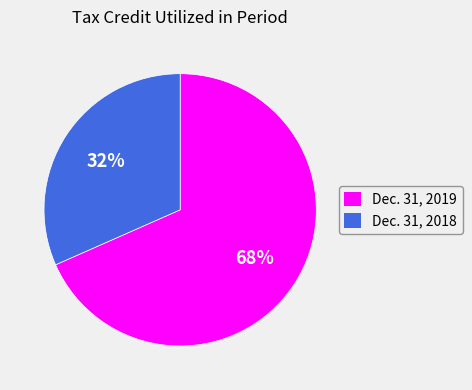

Combined, do Dec. 31, 2019 and Dec. 31, 2018 account for over 50%?

Yes